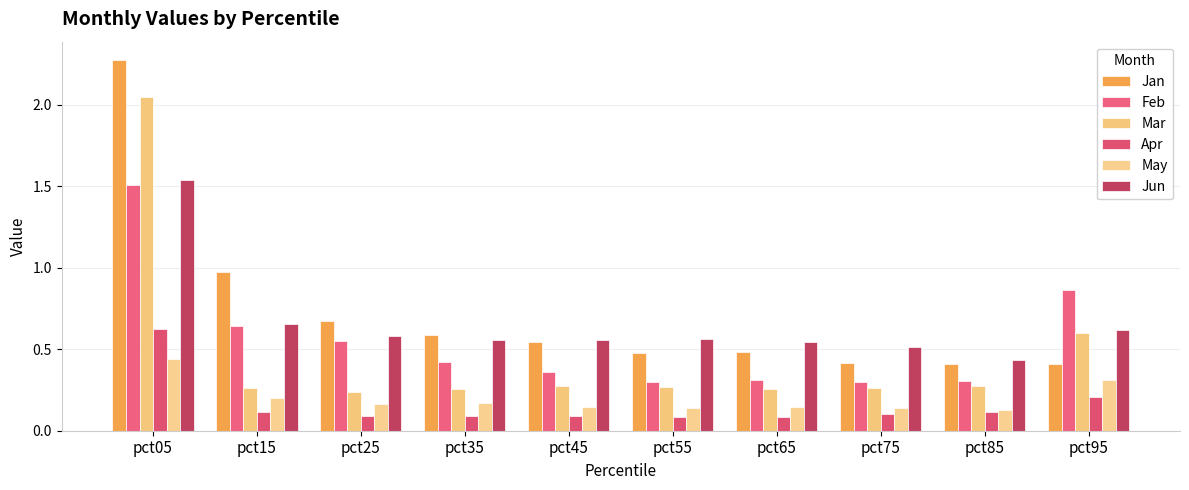

What is the sum of all Apr values?

1.6